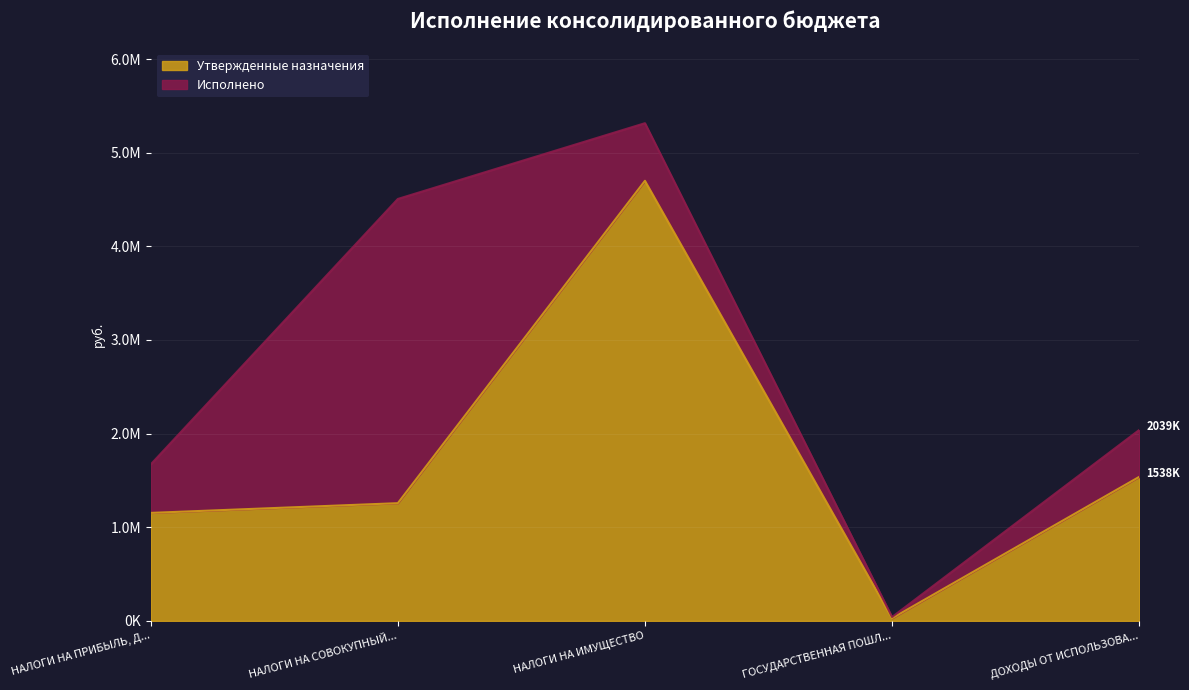

What are all the series names shown in the legend?

Утвержденные назначения, Исполнено